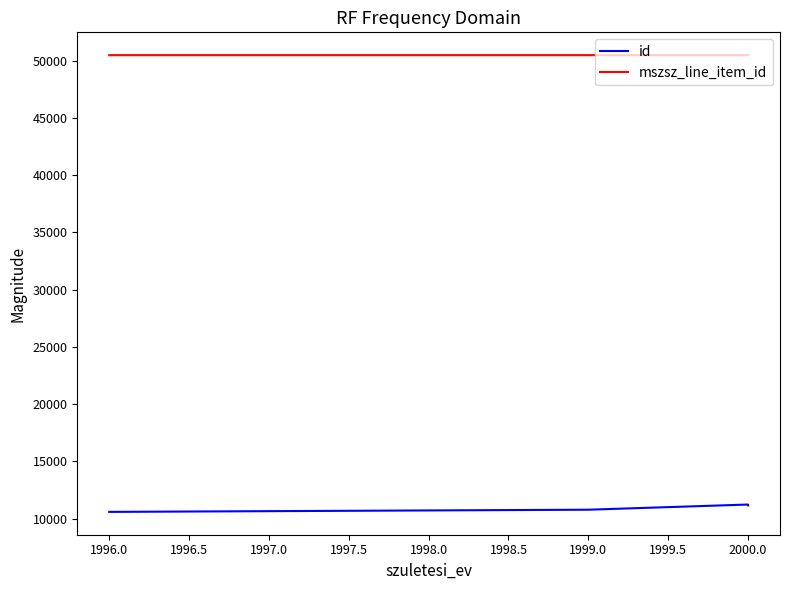

How many mszsz_line_item_id values are between 50476 and 50477?

4